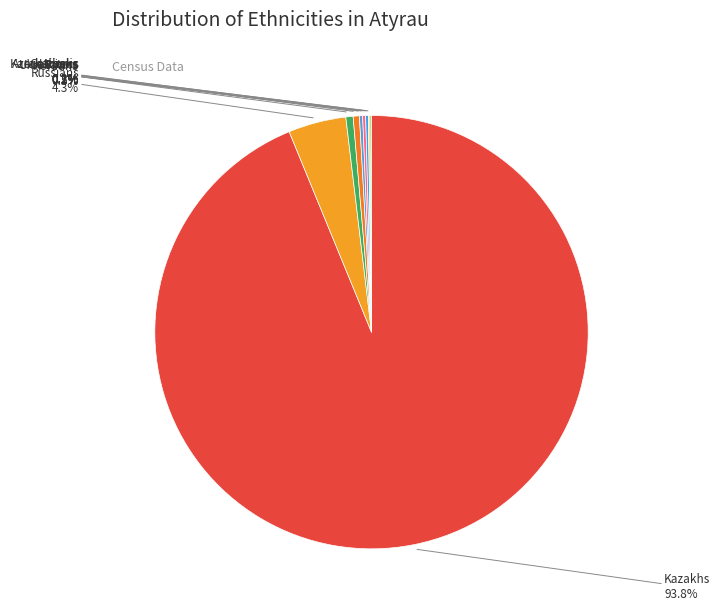

Which slice is the smallest?

Germans